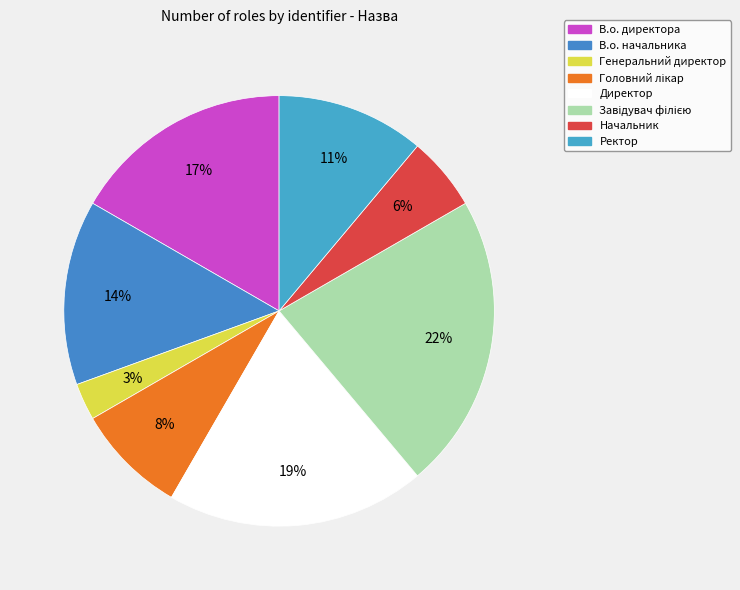

What is the largest slice in the pie chart?

Завідувач філією